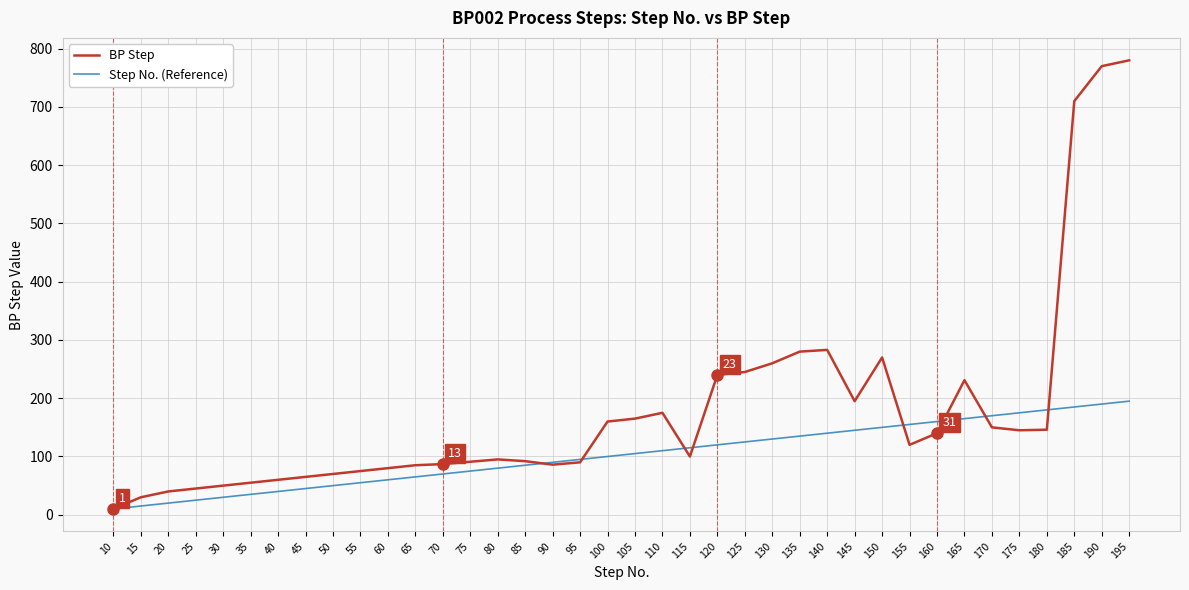

Is the value of BP Step at 40 greater than the value of Step No. (Reference) at 15?

Yes